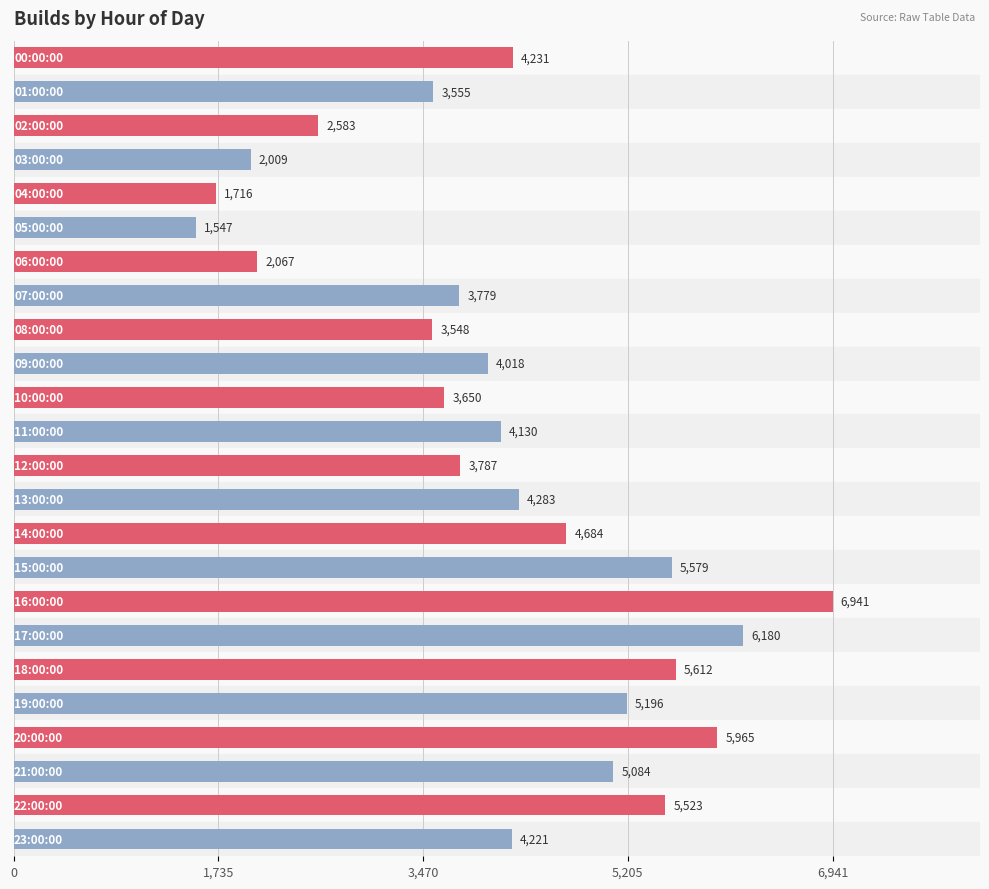

Count the number of data series in this chart.

1